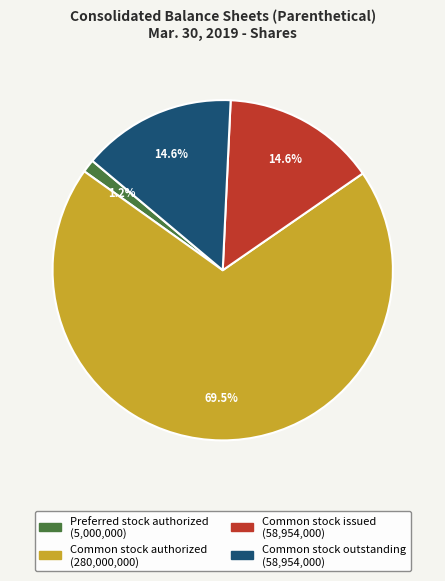

To the nearest percent, what is the average slice percentage?

25%